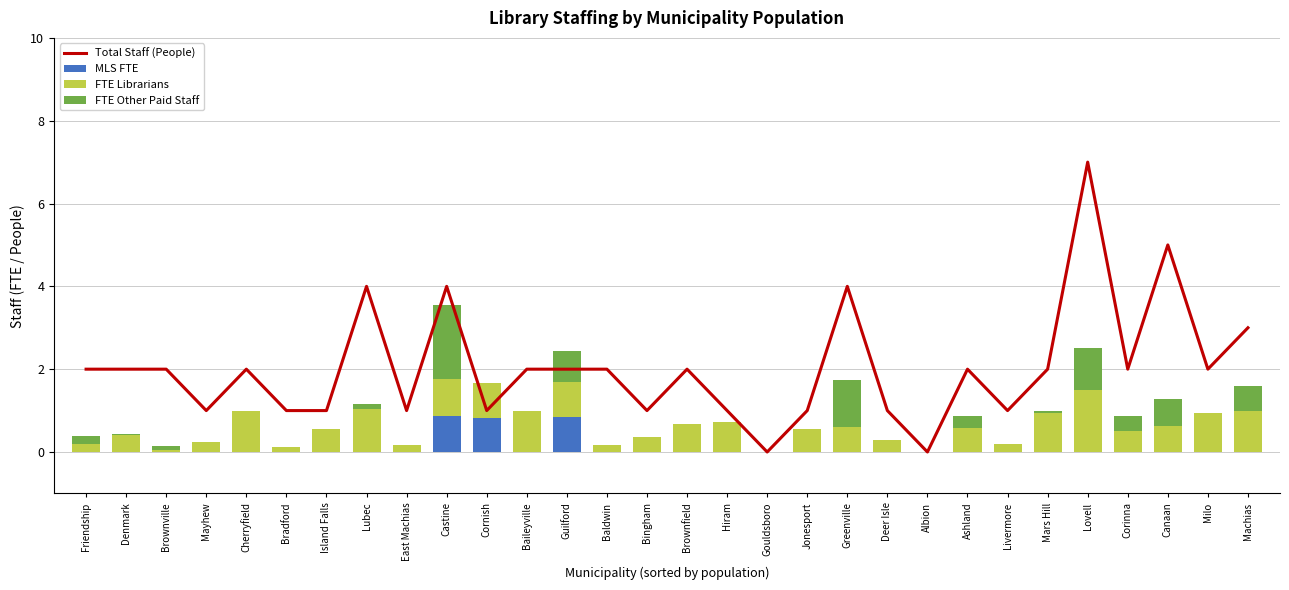

Rank the series by their maximum value, from lowest to highest.

MLS FTE, FTE Librarians, FTE Other Paid Staff, Total Staff (People)